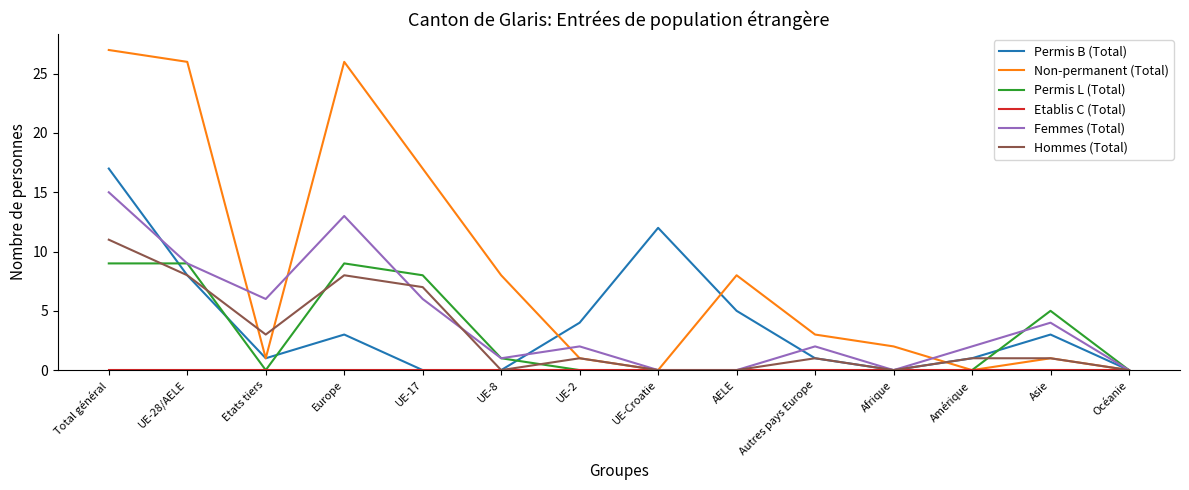

What position from the right is UE-28/AELE?

13